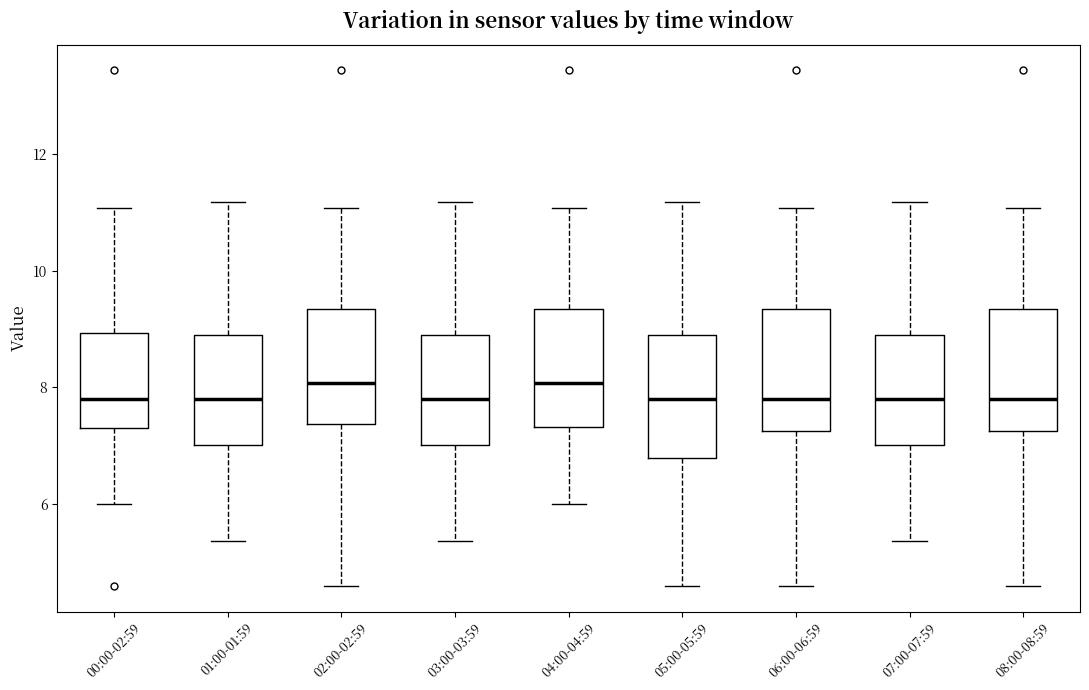

Where does the median line of the box for 07:00-07:59 sit on the y-axis? The values are not printed on the chart, so give them approximately, as read against the axis.

7.8